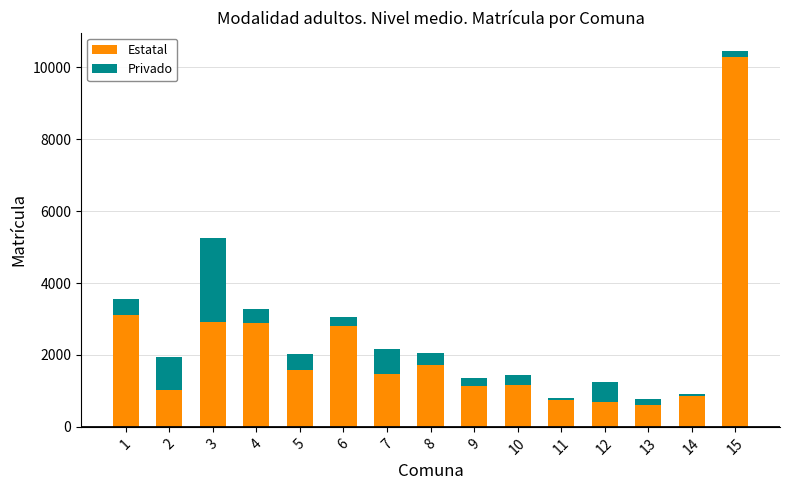

At which category is the sum across all series the highest?

15